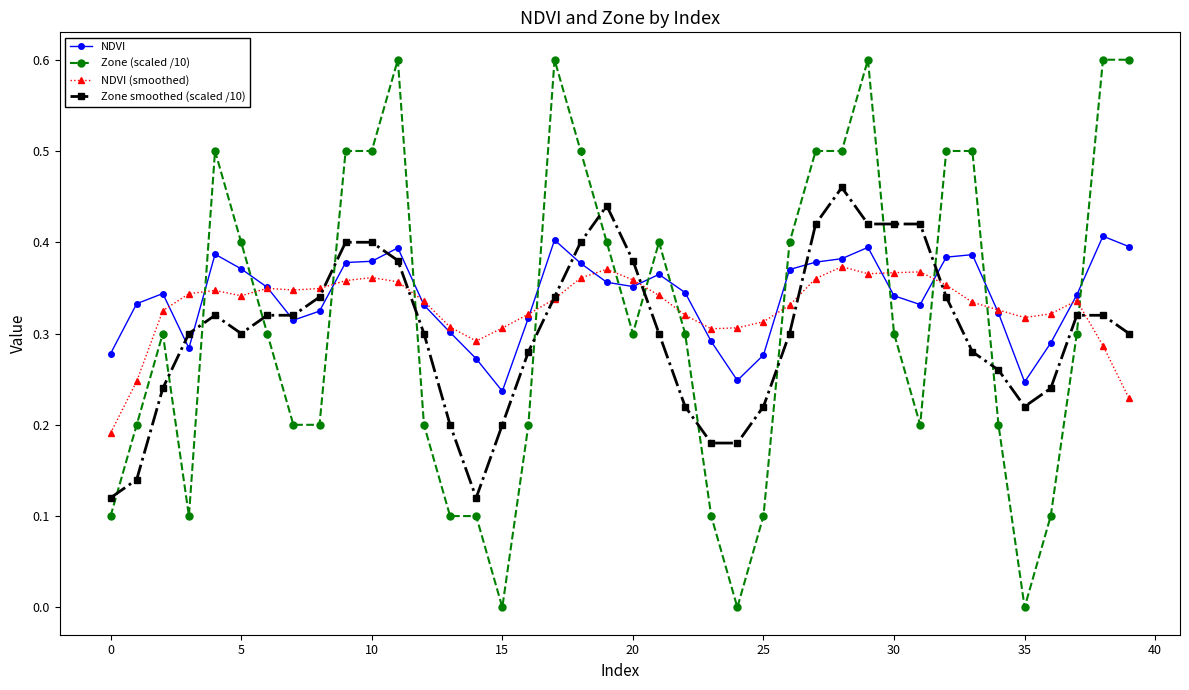

True or false: Zone (scaled /10) has more than 2 interior local peaks.

True